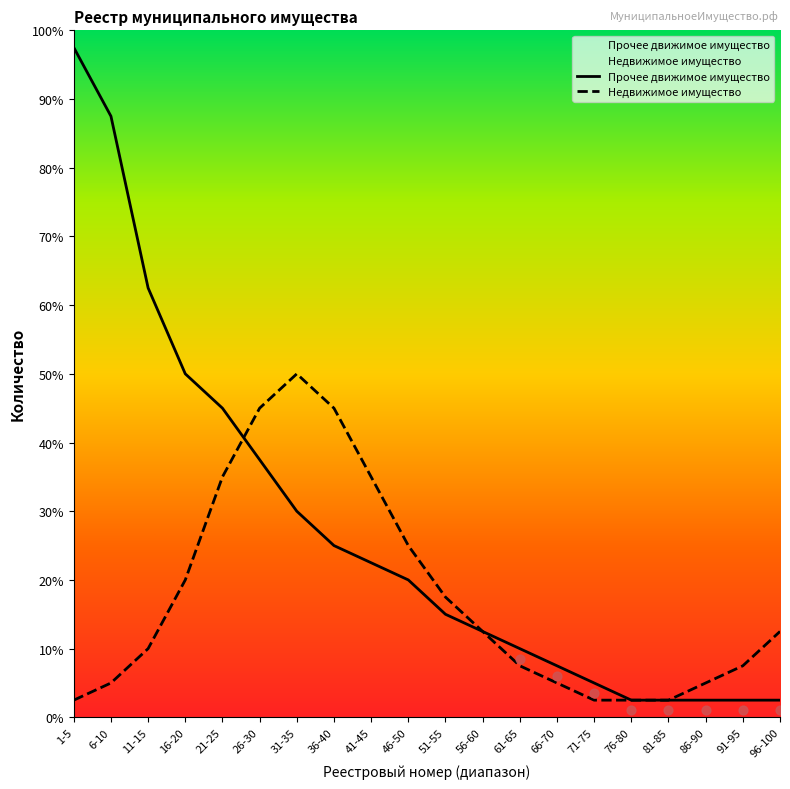

Is the value of Недвижимое имущество at 16-20 greater than the value of Прочее движимое имущество at 51-55?

Yes